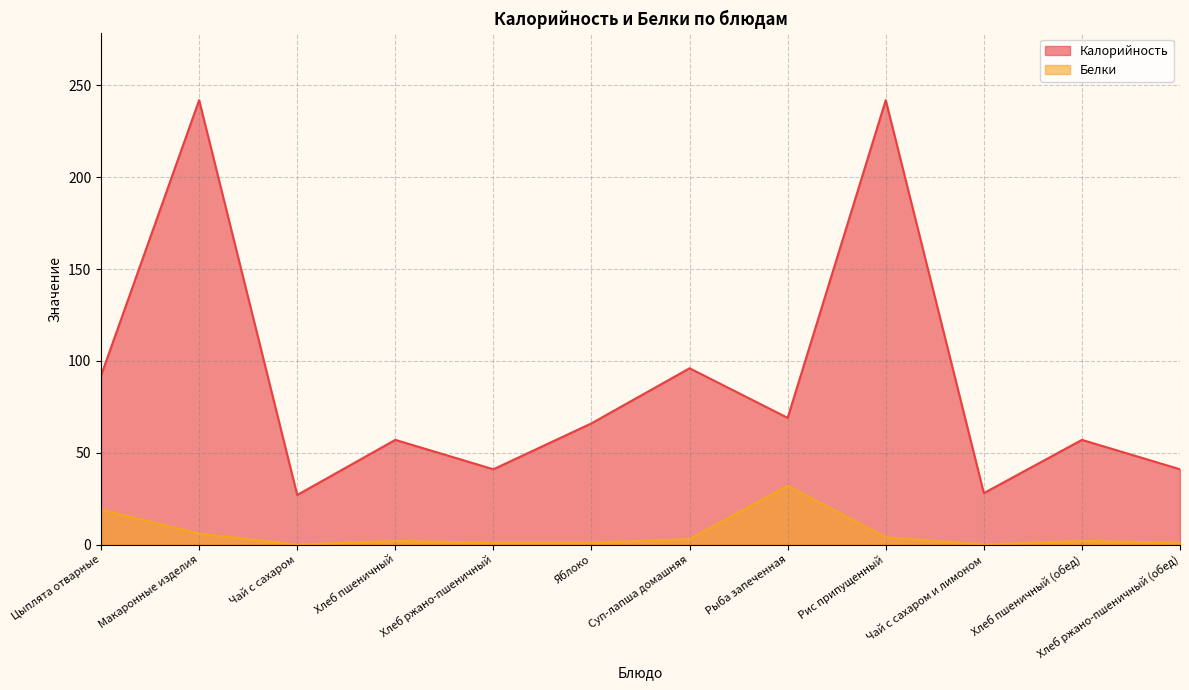

The value of Белки at Чай с сахаром is 0. True or false?

True